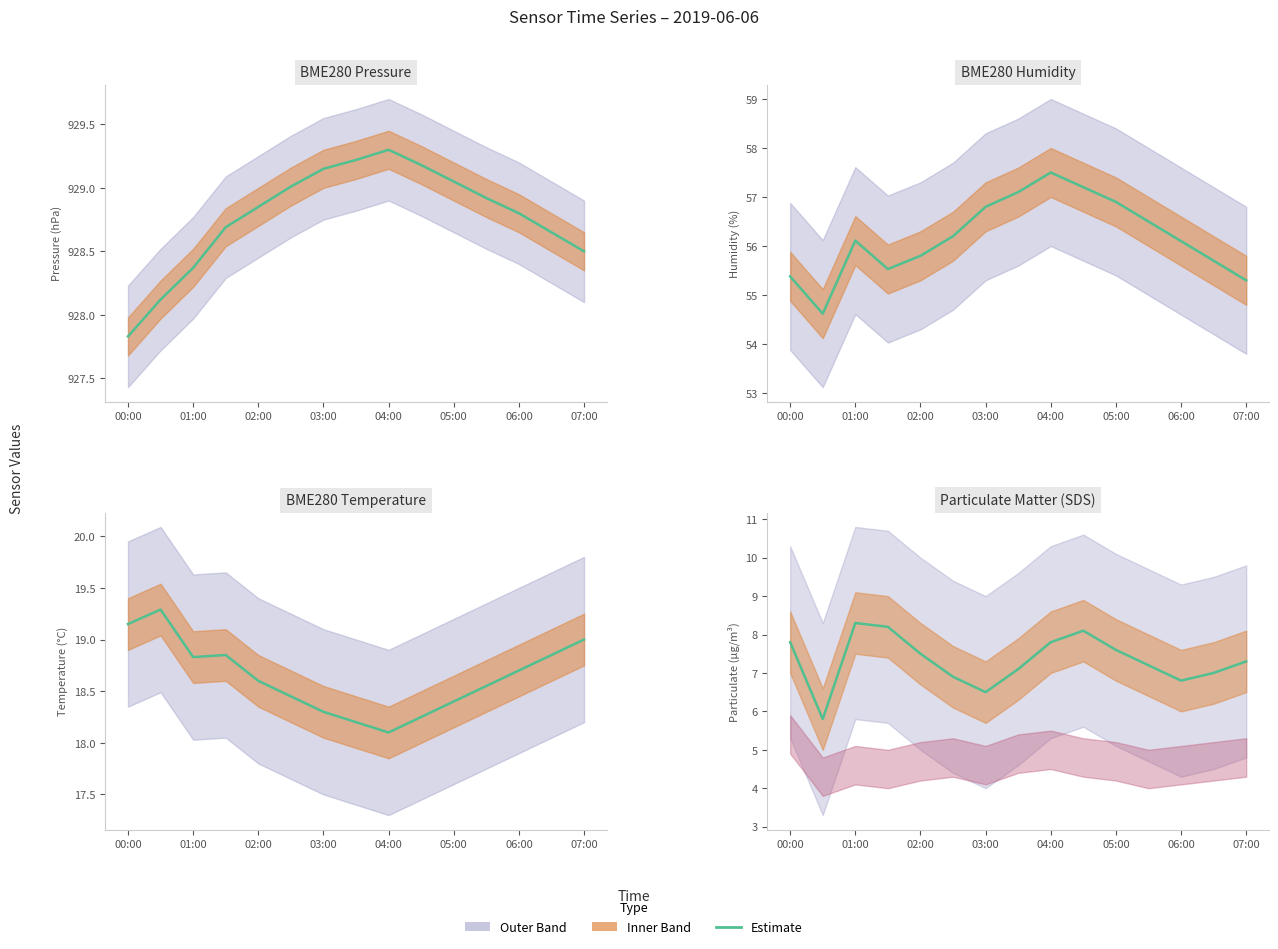

Where is BME280_pressure nearest to the value 928?

01:00